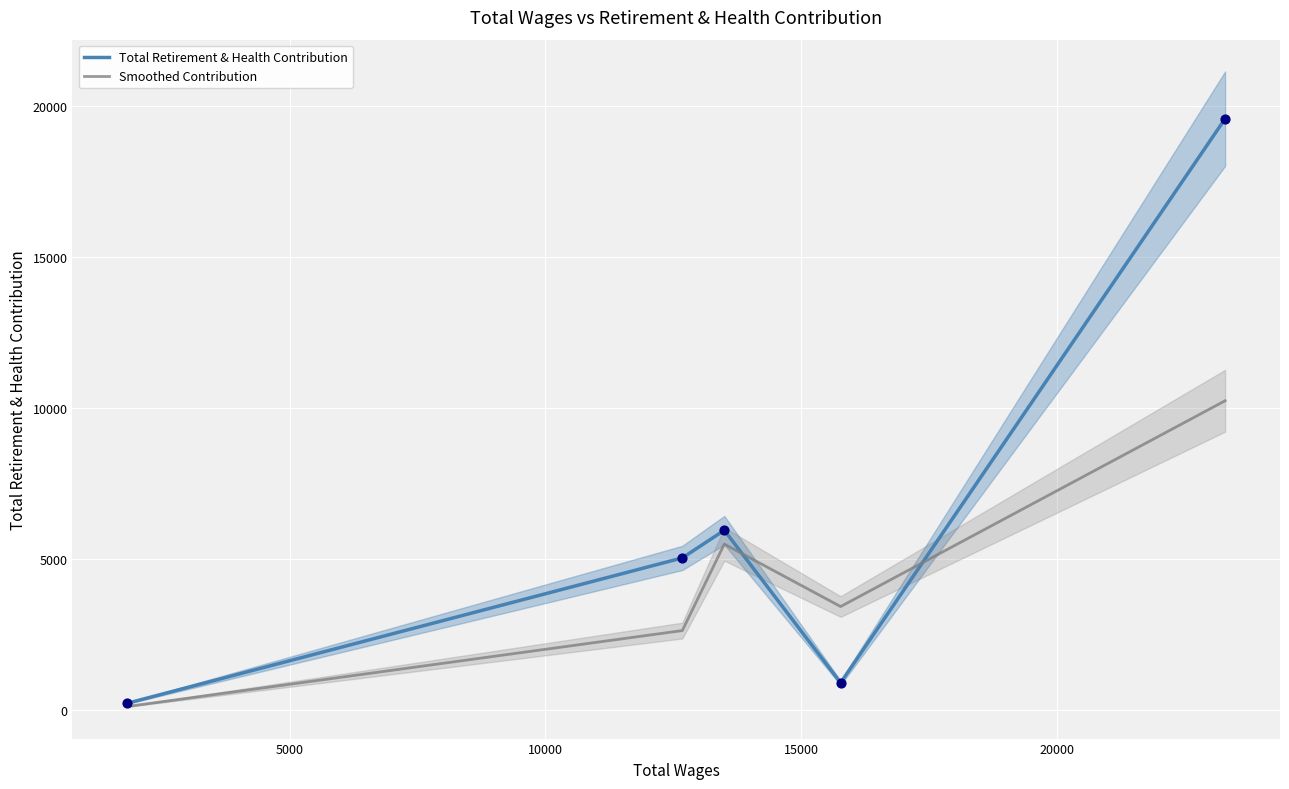

Which series reaches the maximum Y coordinate?

Total Retirement & Health Contribution